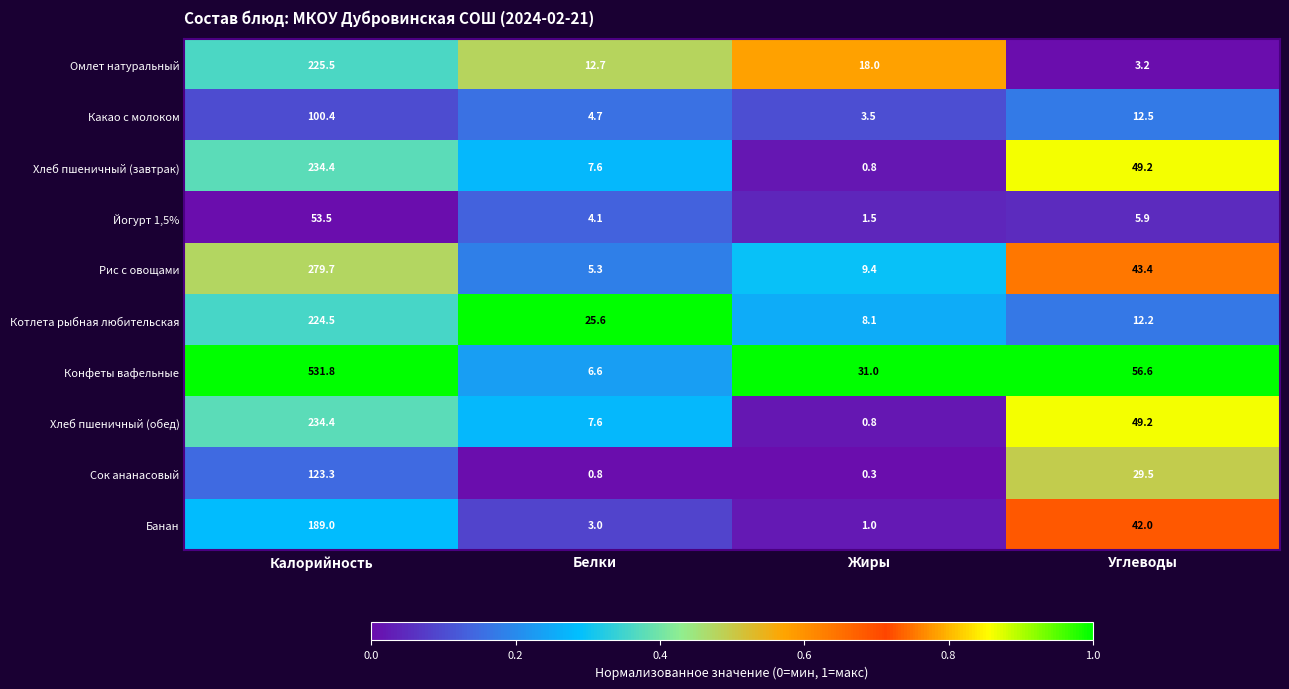

Count the number of data series in this chart.

10